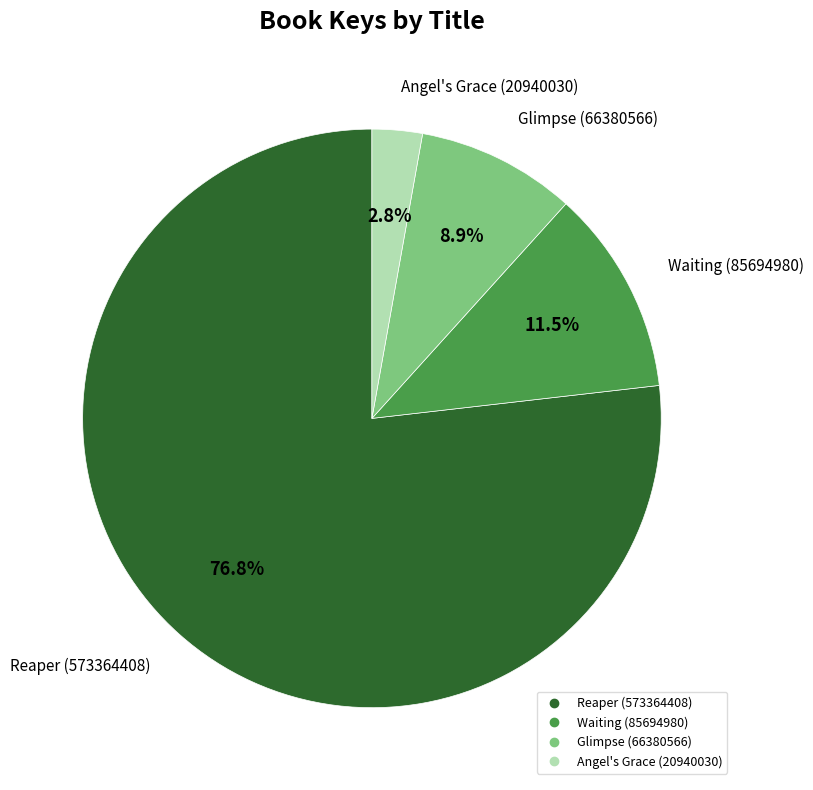

Rank the categories by value from lowest to highest.

Angel's Grace (20940030), Glimpse (66380566), Waiting (85694980), Reaper (573364408)